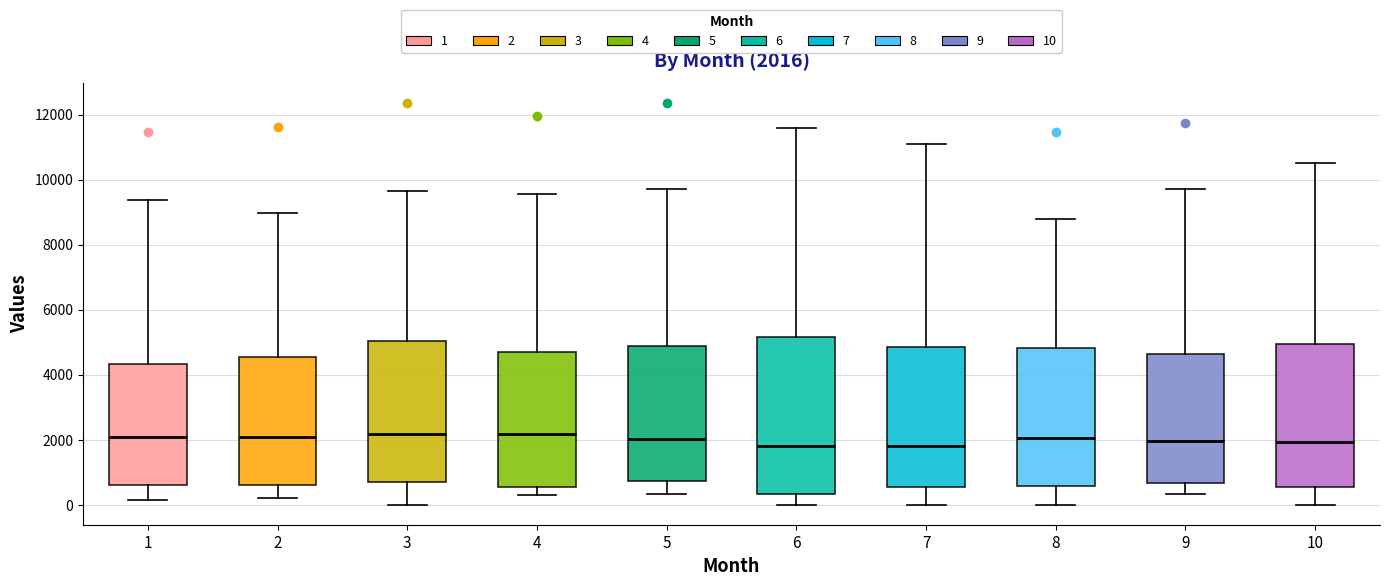

Which box is the tallest, from its lower edge to its upper edge?

6